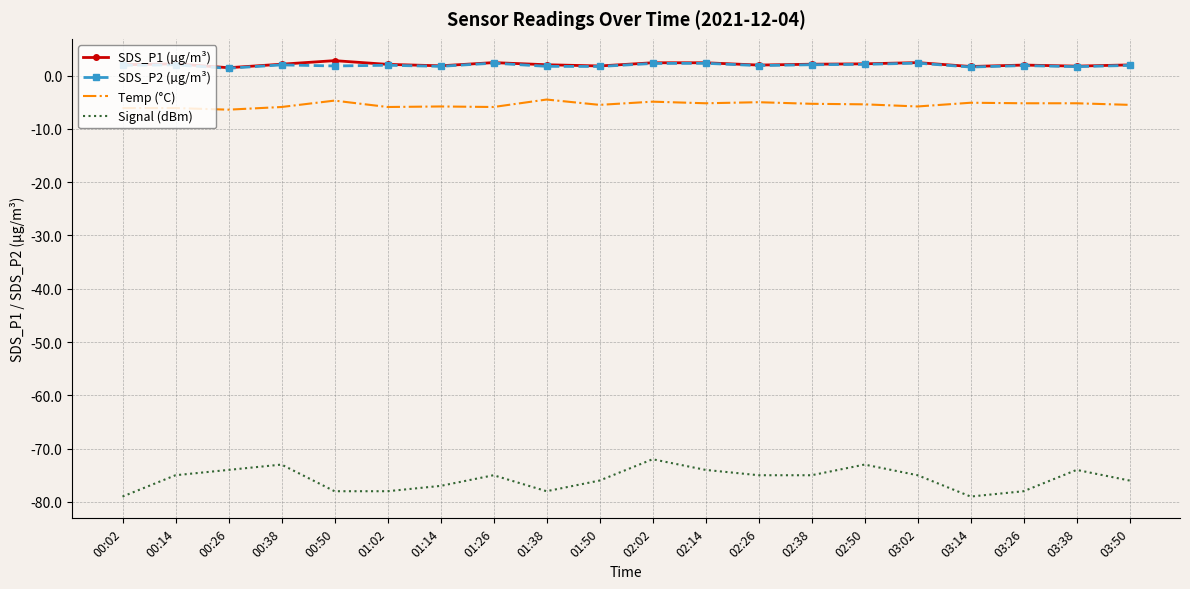

Read the SDS_P1 (µg/m³) value at 03:14.

1.7